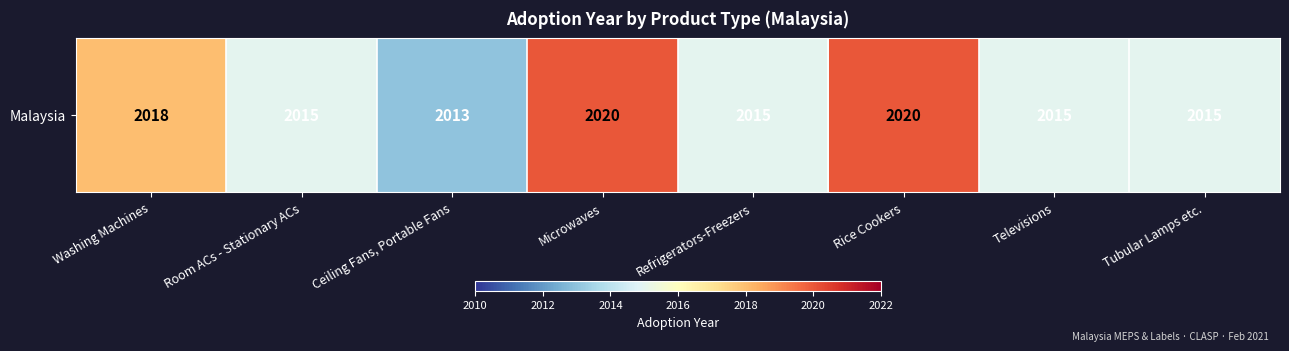

Reading left to right, what are all the values shown in this chart?

Washing Machines=2018	Room ACs - Stationary ACs=2015	Ceiling Fans, Portable Fans=2013	Microwaves=2020	Refrigerators-Freezers=2015	Rice Cookers=2020	Televisions=2015	Tubular Lamps etc.=2015